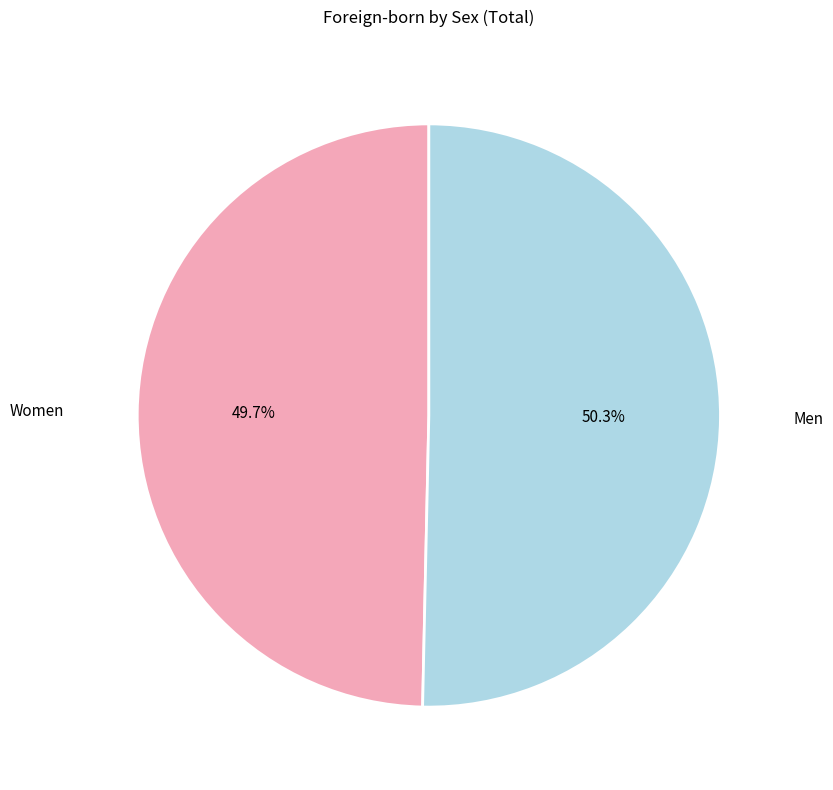

Rank the categories by value from lowest to highest.

Women, Men